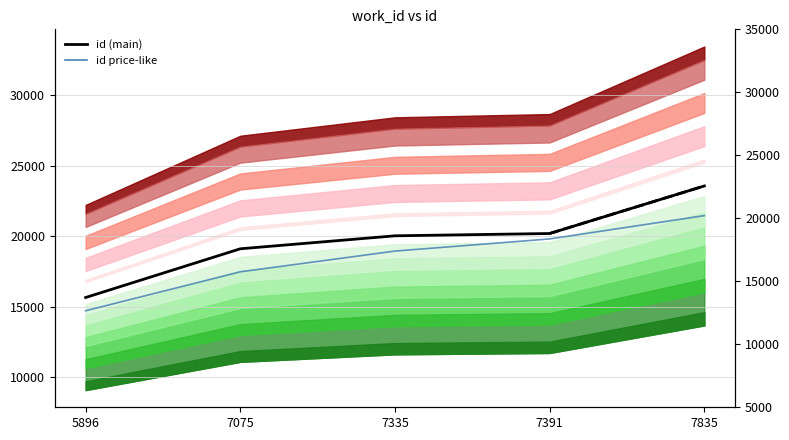

What is the sum of the values at 5896 and 7075?

34767